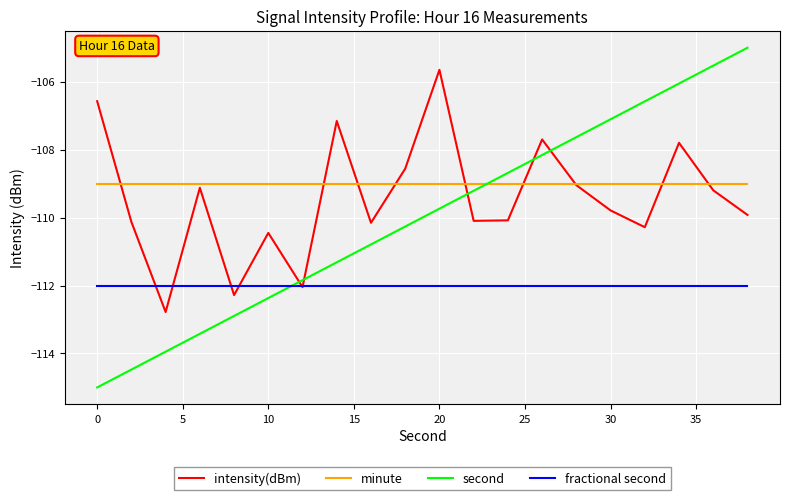

Rank the series by their maximum value, from lowest to highest.

fractional second, minute, intensity(dBm), second